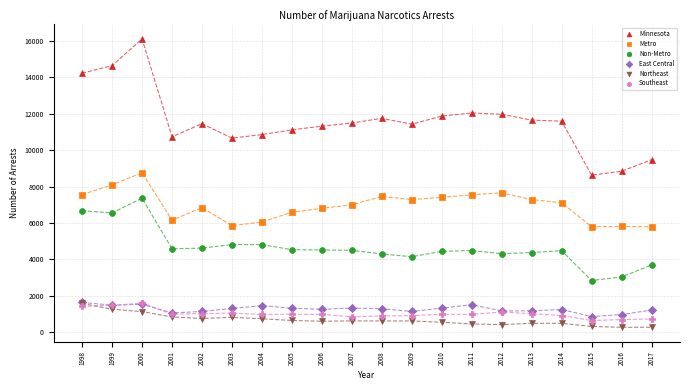

Which series has the widest spread of Y values?

Minnesota